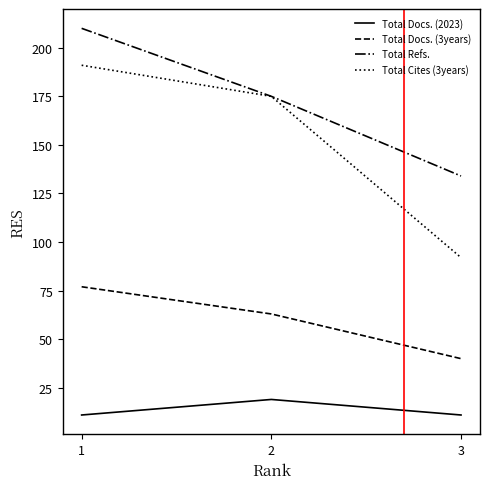

How many series are shown in this chart?

4